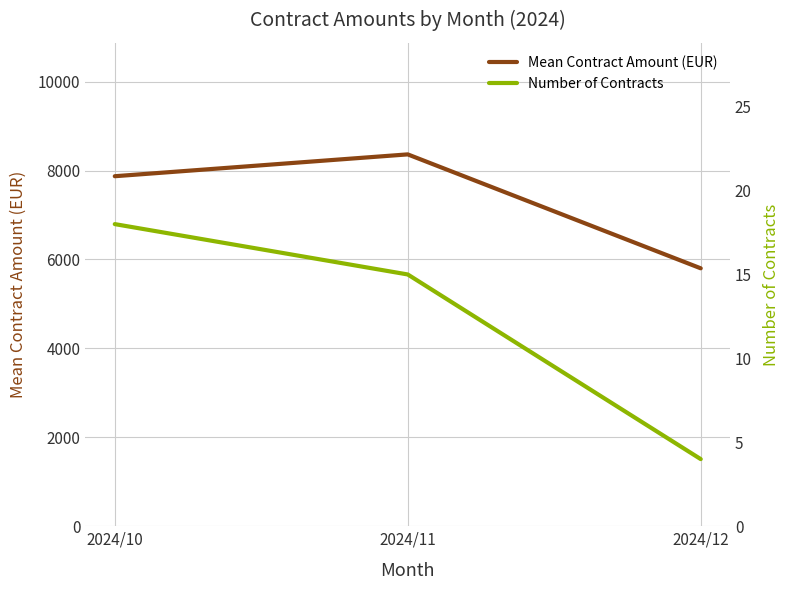

What are all the series names shown in the legend?

Mean Contract Amount (EUR), Number of Contracts